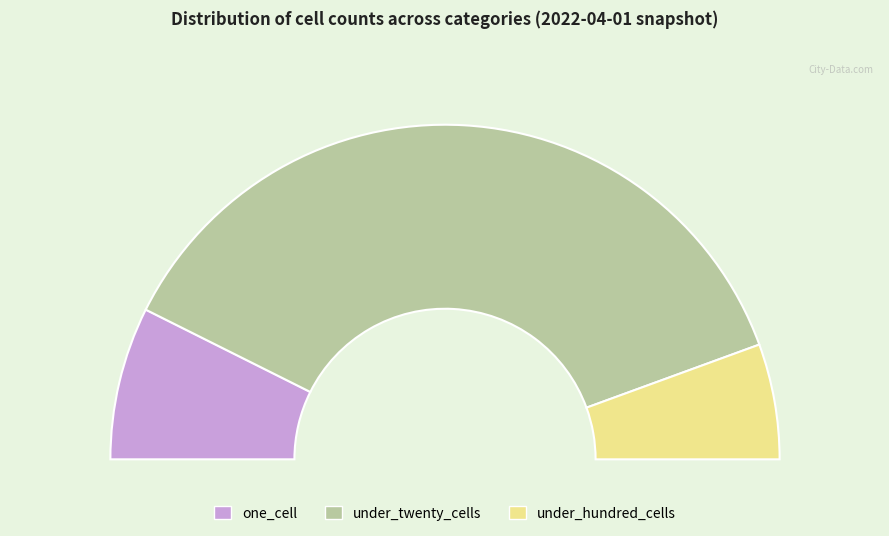

Is it true that under_hundred_cells is 11% of the pie?

True